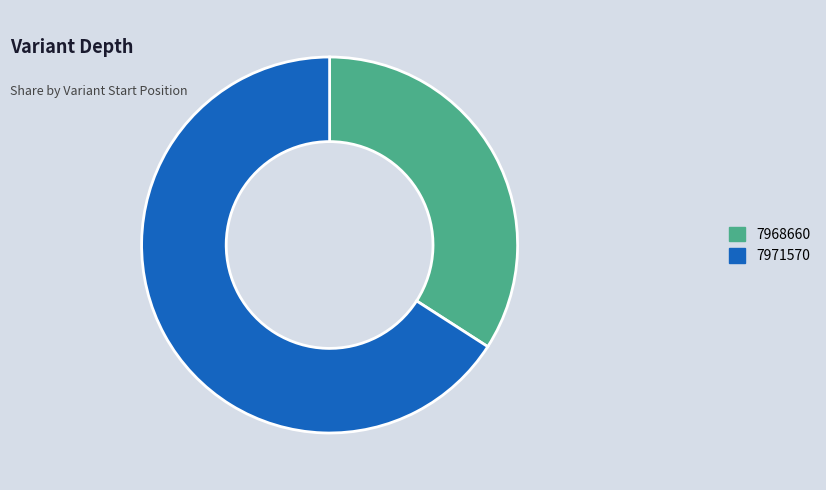

Which slice is the smallest?

7968660